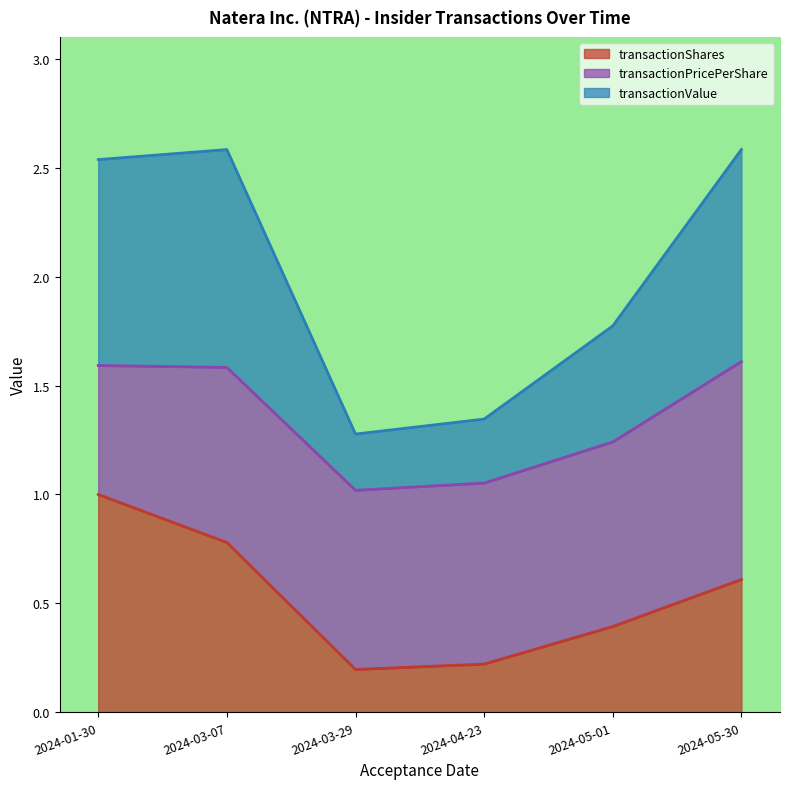

What are all the series names shown in the legend?

transactionShares, transactionPricePerShare, transactionValue